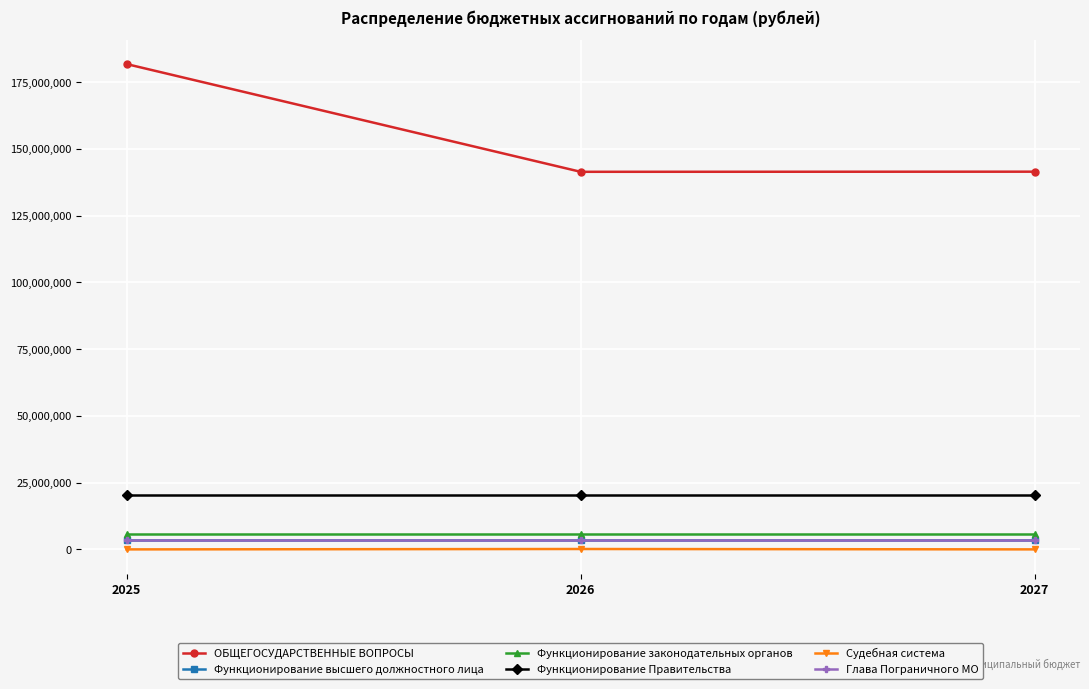

What is the difference between the Судебная система values at 2025 and 2027?

2907.0